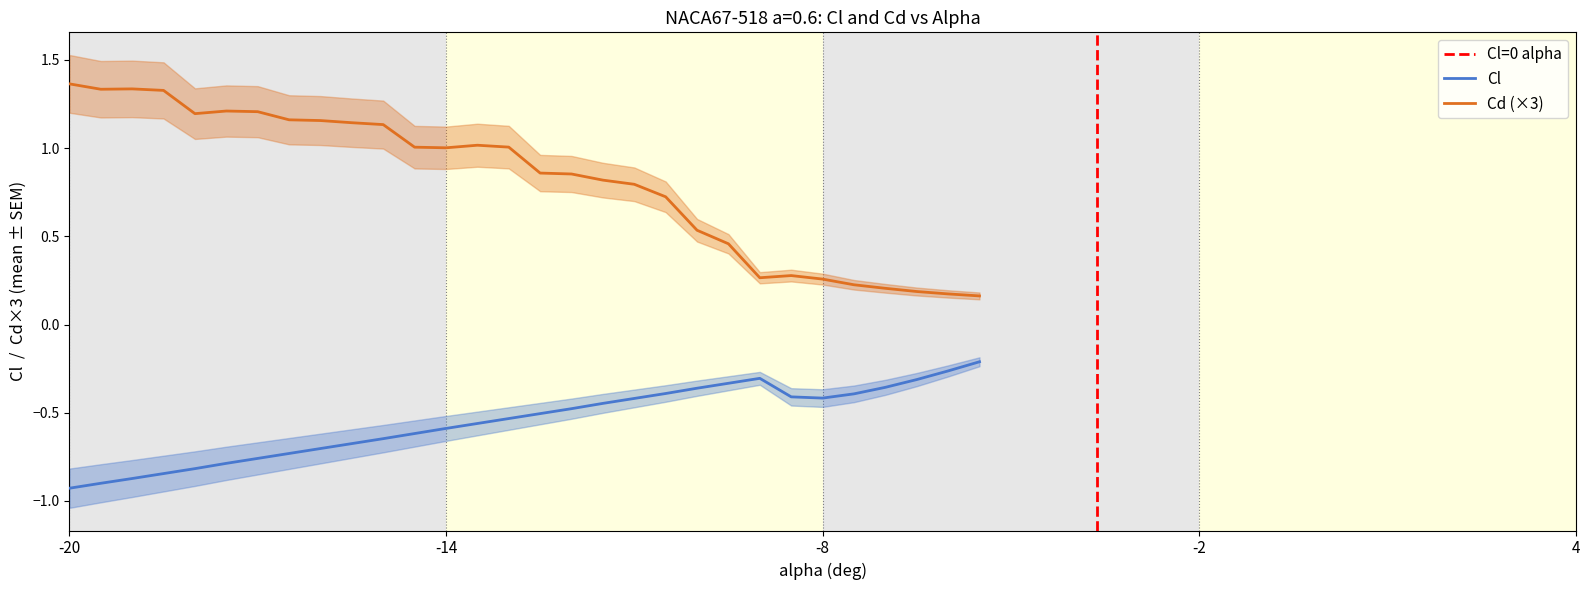

What position from the left is Cl?

2